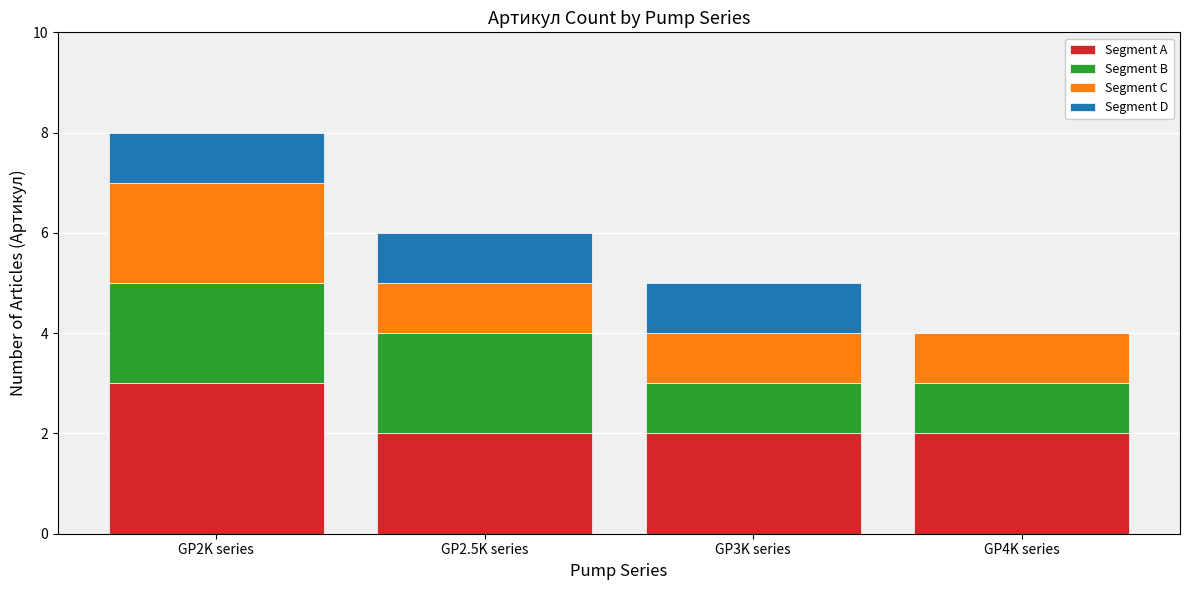

At which category is the sum across all series the highest?

GP2K series